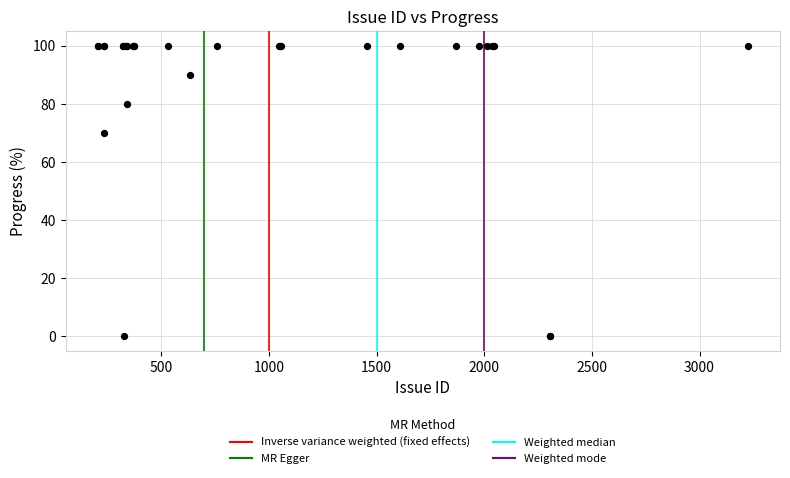

What Y value in the scatter plot is closest to 50?

70